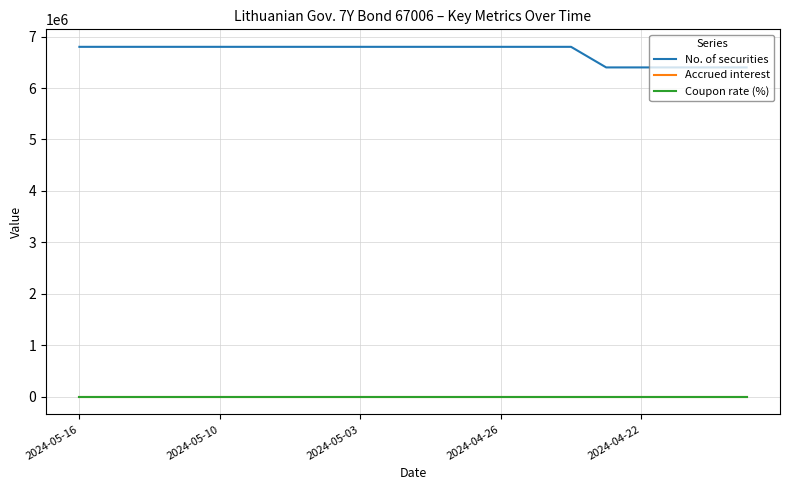

True or false: No. of securities and Accrued interest intersect in this chart.

False